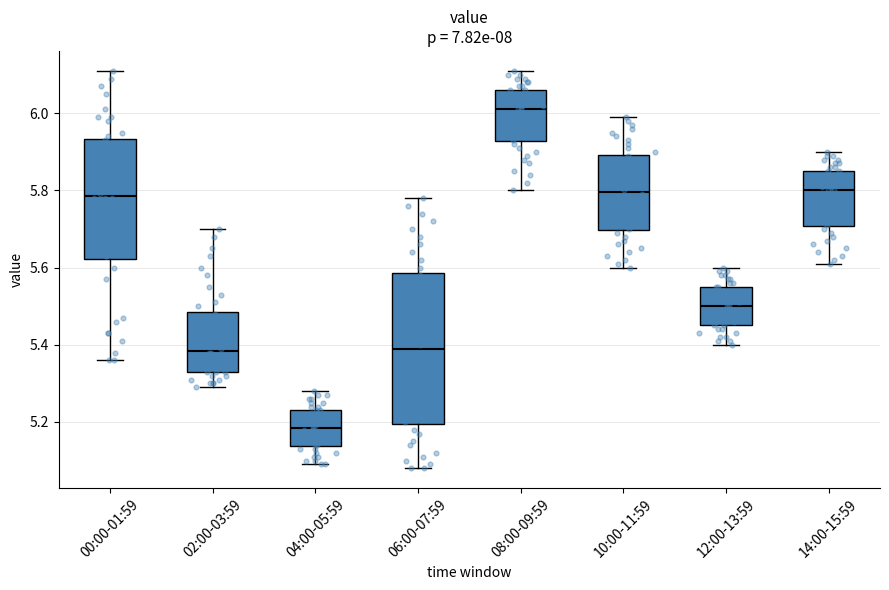

Reading left to right, read every box against the y-axis: the position of its median line, the range the box covers, and the ends of its whiskers. The values are not printed on the chart, so give them approximately, as read against the axis.

00:00-01:59: median 5.78, box 5.62 to 5.94, whiskers 5.36 to 6.12
02:00-03:59: median 5.38, box 5.34 to 5.48, whiskers 5.30 to 5.70
04:00-05:59: median 5.18, box 5.14 to 5.24, whiskers 5.10 to 5.28
06:00-07:59: median 5.40, box 5.20 to 5.58, whiskers 5.08 to 5.78
08:00-09:59: median 6.02, box 5.92 to 6.06, whiskers 5.80 to 6.12
10:00-11:59: median 5.80, box 5.70 to 5.90, whiskers 5.60 to 6.00
12:00-13:59: median 5.50, box 5.46 to 5.56, whiskers 5.40 to 5.60
14:00-15:59: median 5.80, box 5.70 to 5.86, whiskers 5.62 to 5.90